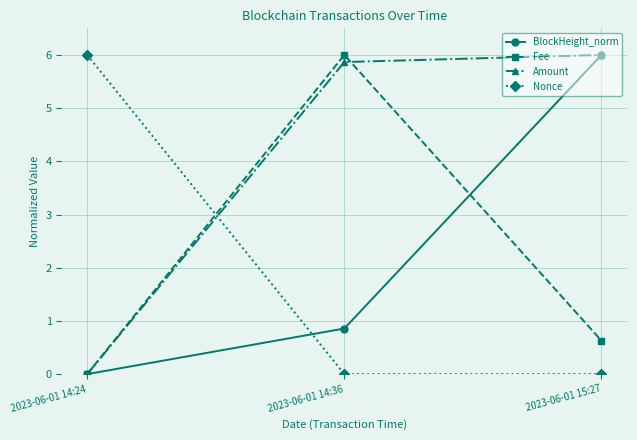

What is the maximum value for BlockHeight_norm?

6.0